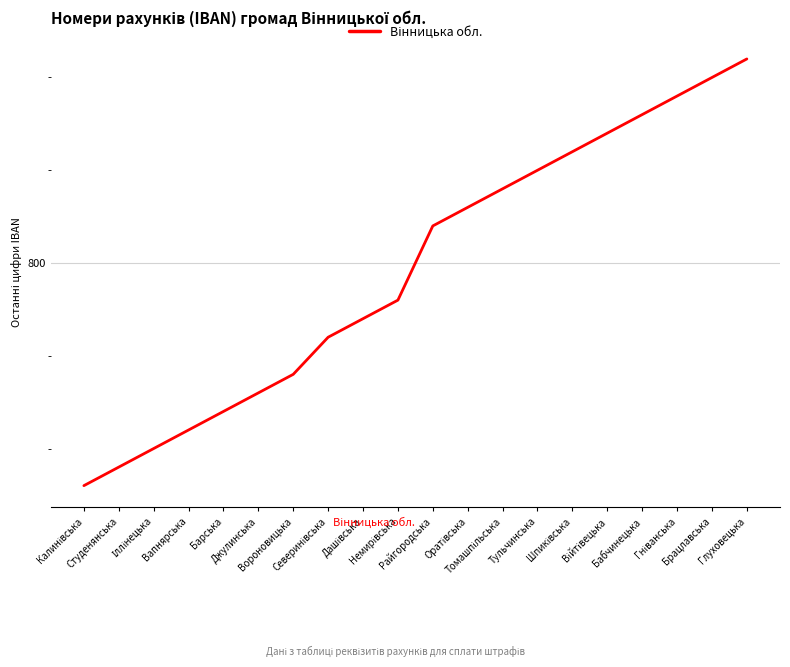

List the labels in order of value, smallest first.

Калинівська, Студенянська, Іллінецька, Вапнярська, Барська, Джулинська, Вороновицька, Северинівська, Дашівська, Немирівська, Райгородська, Оратівська, Томашпільська, Тульчинська, Шпиківська, Війтівецька, Бабчинецька, Гніванська, Брацлавська, Глуховецька